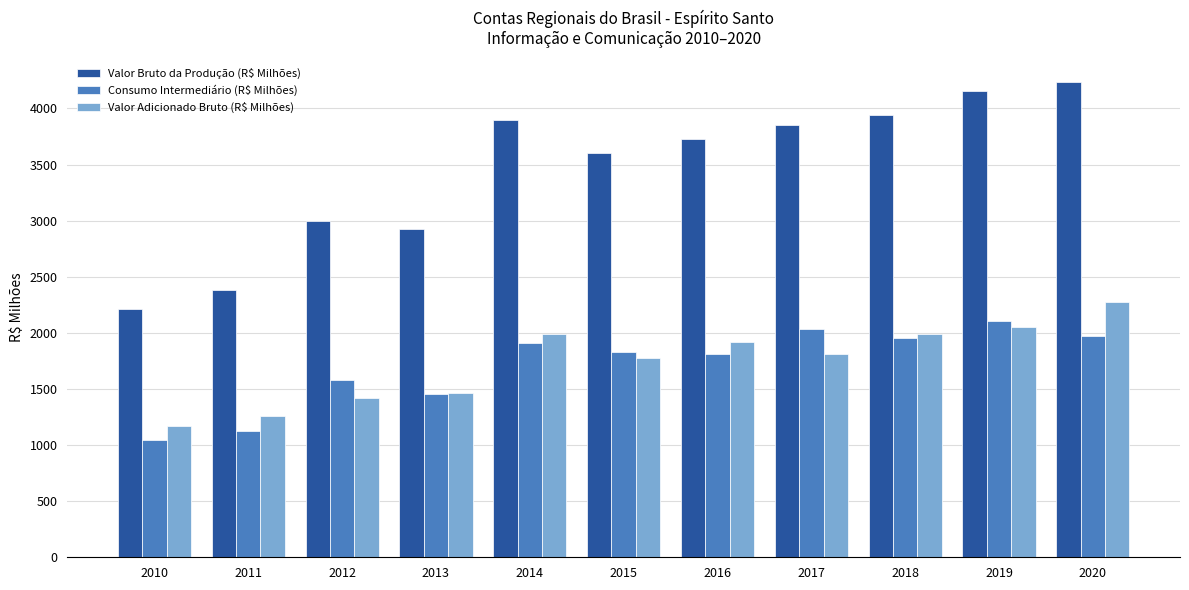

What is the difference between the maximum and minimum values in the Consumo Intermediário (R$ Milhões) series?

1061.2